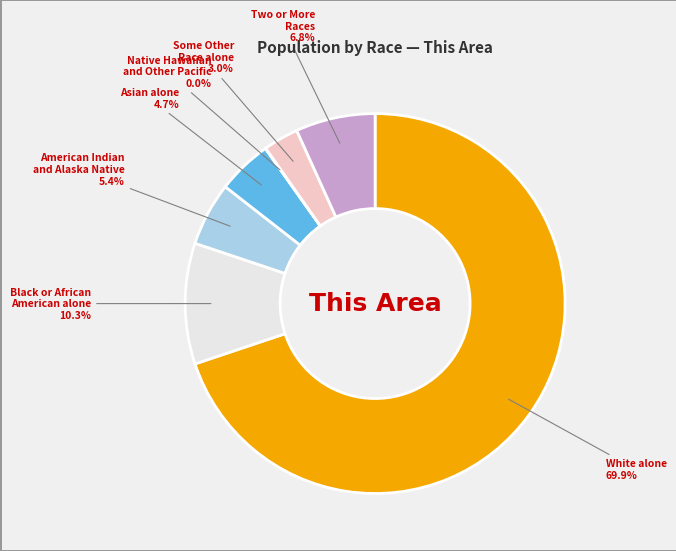

Does any single category account for the majority?

Yes